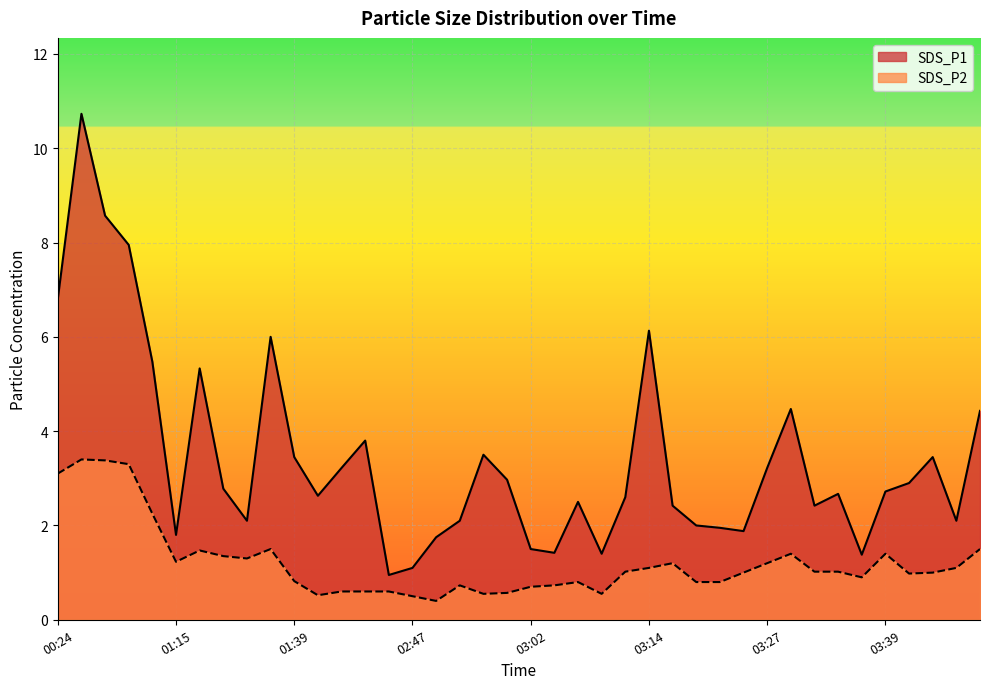

Count the number of categories in the chart.

40